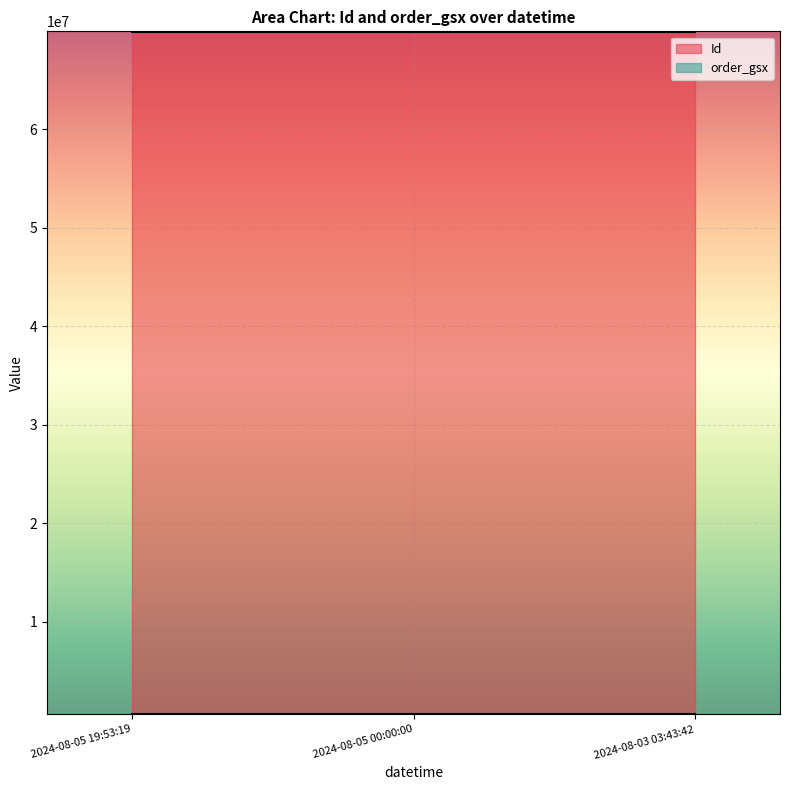

At how many categories does at least one series exceed 6712517?

3